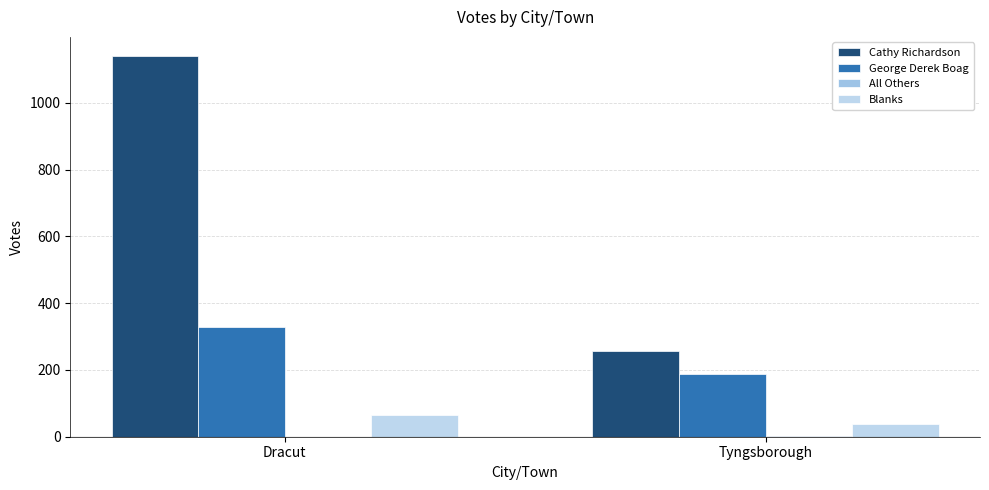

What is the sum of all Cathy Richardson values?

1397